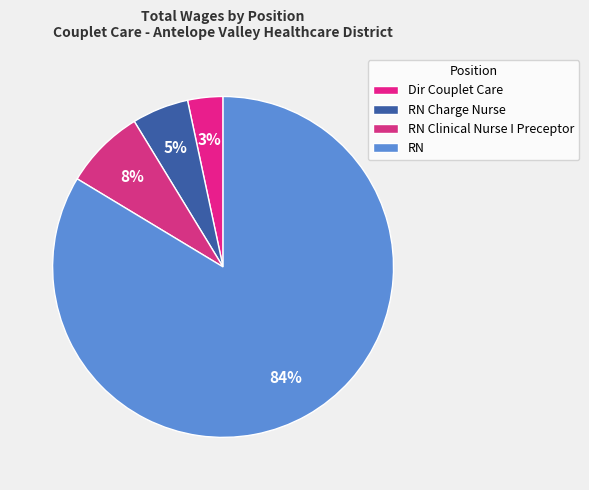

Count the number of slices in the pie.

4